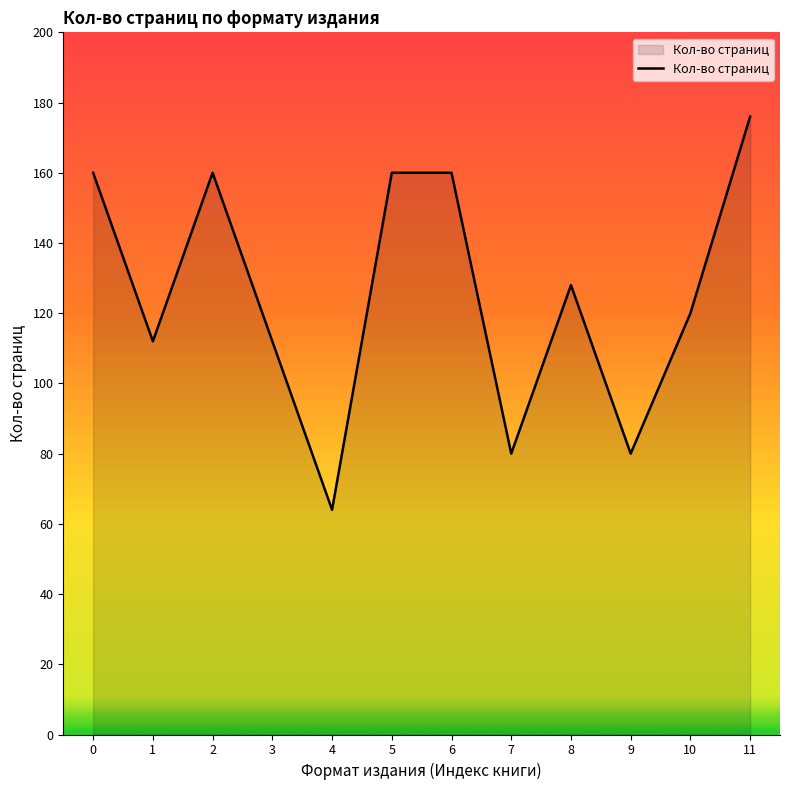

The chart shows a value of 80 at 9. True or false?

True